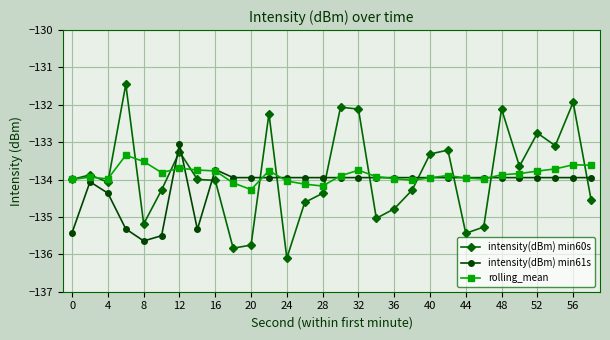

What is the value of the intensity(dBm) min61s point at the 26th from the left?

-133.9